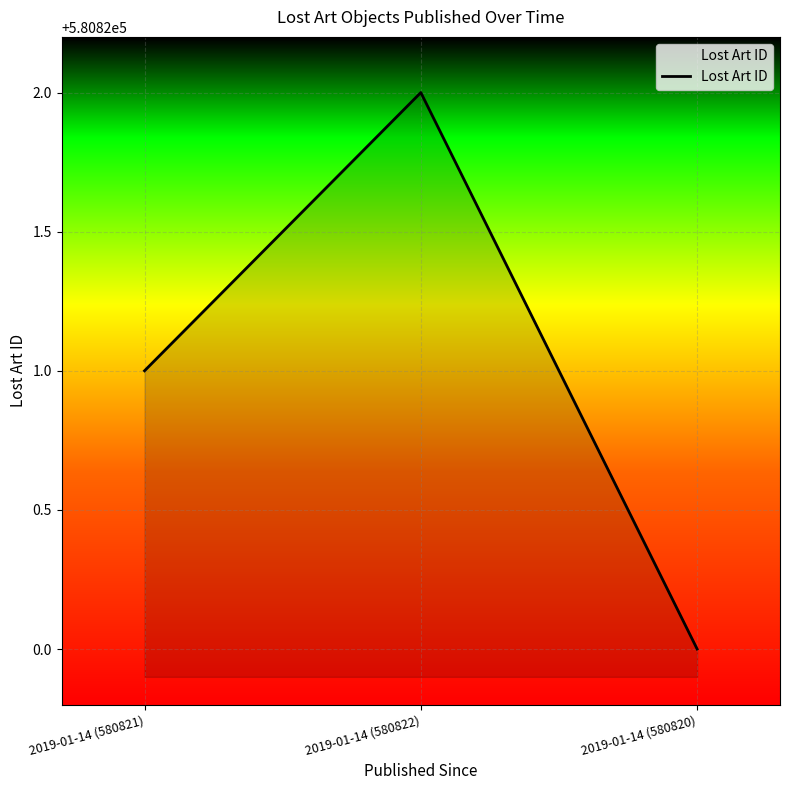

What value does the data have at 2019-01-14 (580821)?

580821